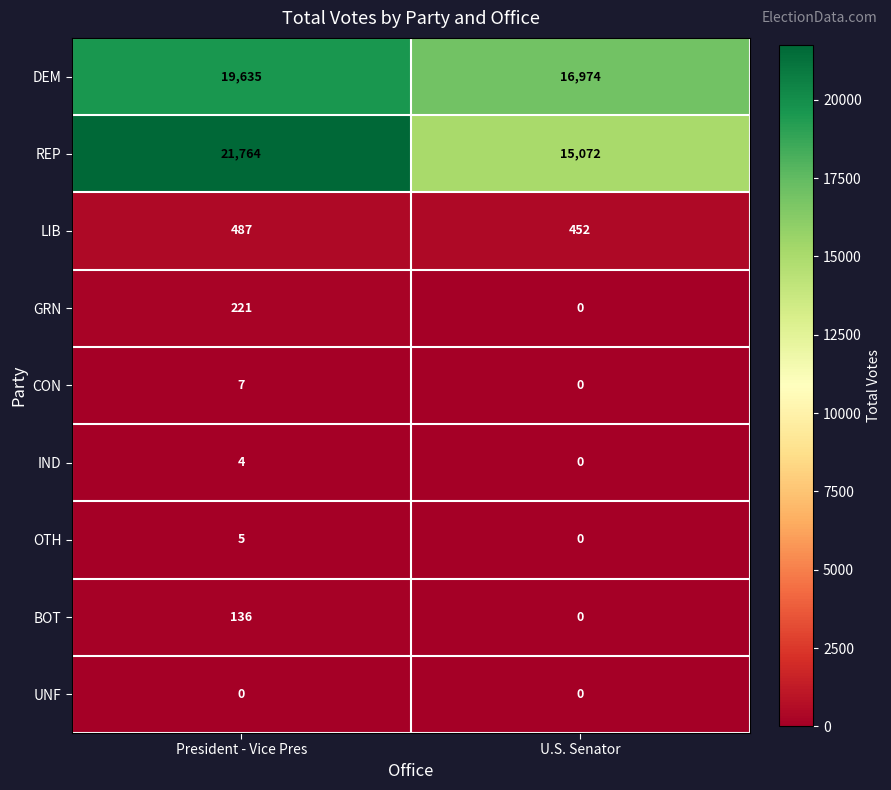

Reading right to left, extract all data points from this chart.

DEM: U.S. Senator=16974	President - Vice Pres=19635
REP: U.S. Senator=15072	President - Vice Pres=21764
LIB: U.S. Senator=452	President - Vice Pres=487
GRN: U.S. Senator=0	President - Vice Pres=221
CON: U.S. Senator=0	President - Vice Pres=7
IND: U.S. Senator=0	President - Vice Pres=4
OTH: U.S. Senator=0	President - Vice Pres=5
BOT: U.S. Senator=0	President - Vice Pres=136
UNF: U.S. Senator=0	President - Vice Pres=0